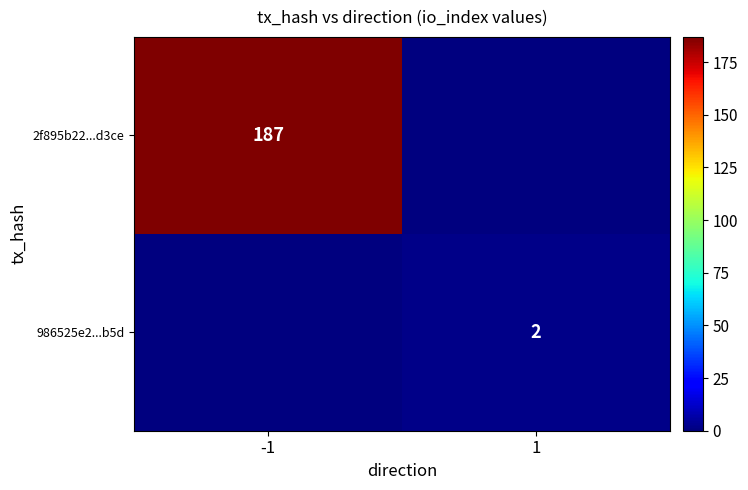

The value of 986525e2...b5d at 1 is 2. True or false?

True